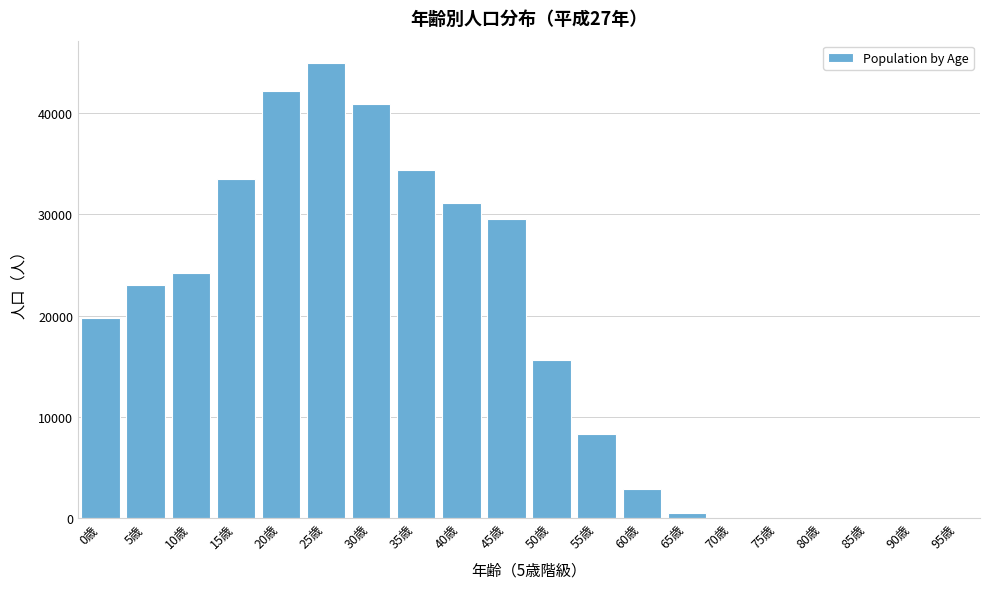

Reading right to left, extract all data points from this chart.

95歳=0	90歳=0	85歳=0	80歳=0	75歳=0	70歳=0	65歳=533	60歳=2906	55歳=8283	50歳=15662	45歳=29515	40歳=31108	35歳=34400	30歳=40903	25歳=44917	20歳=42205	15歳=33476	10歳=24195	5歳=22995	0歳=19718